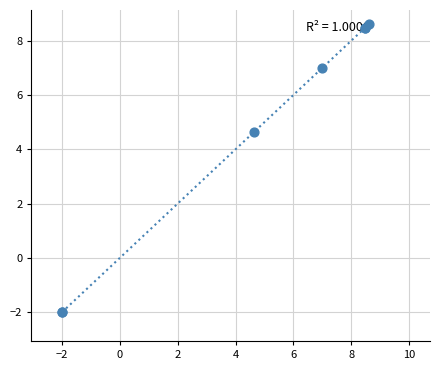

What Y value in the scatter plot is closest to 3?

4.6